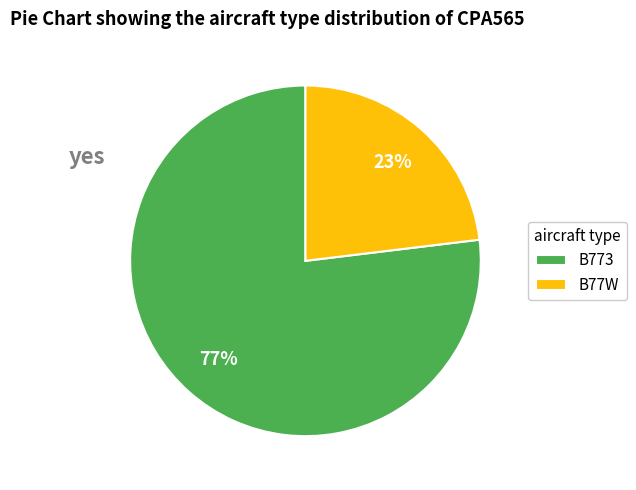

Which has a higher value, B773 or B77W?

B773